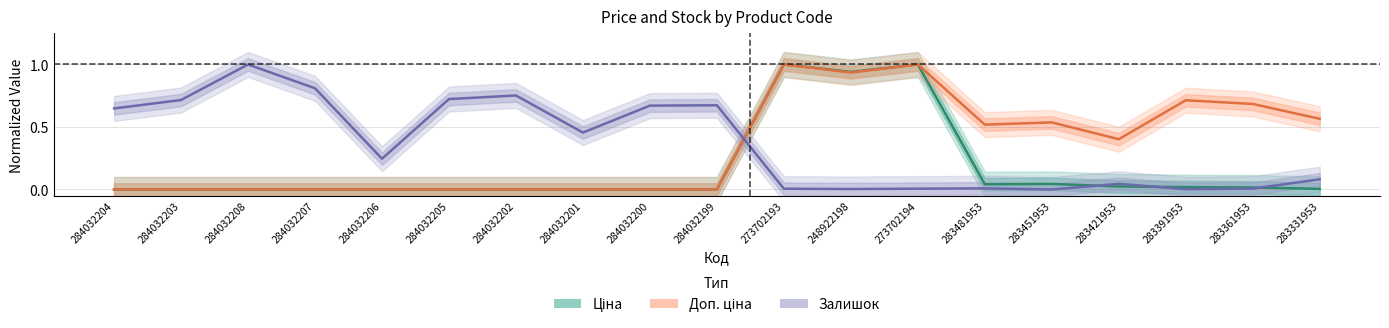

Where is the first local maximum for Ціна?

273702193